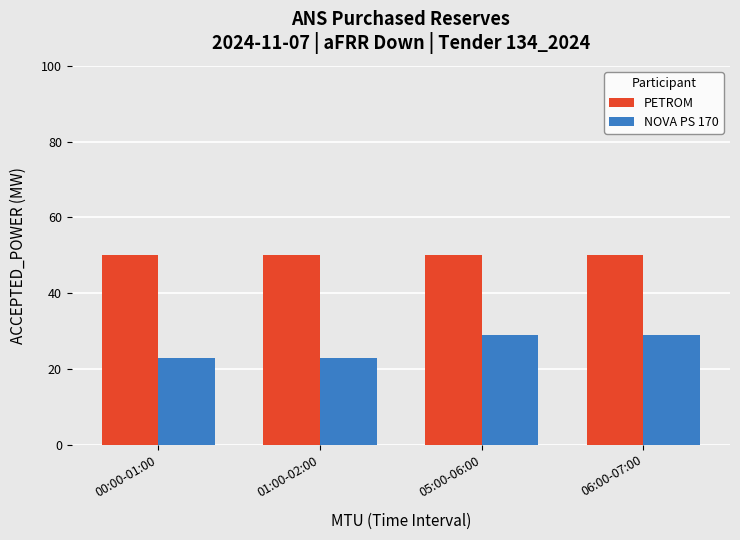

What is the average value of the PETROM series?

50